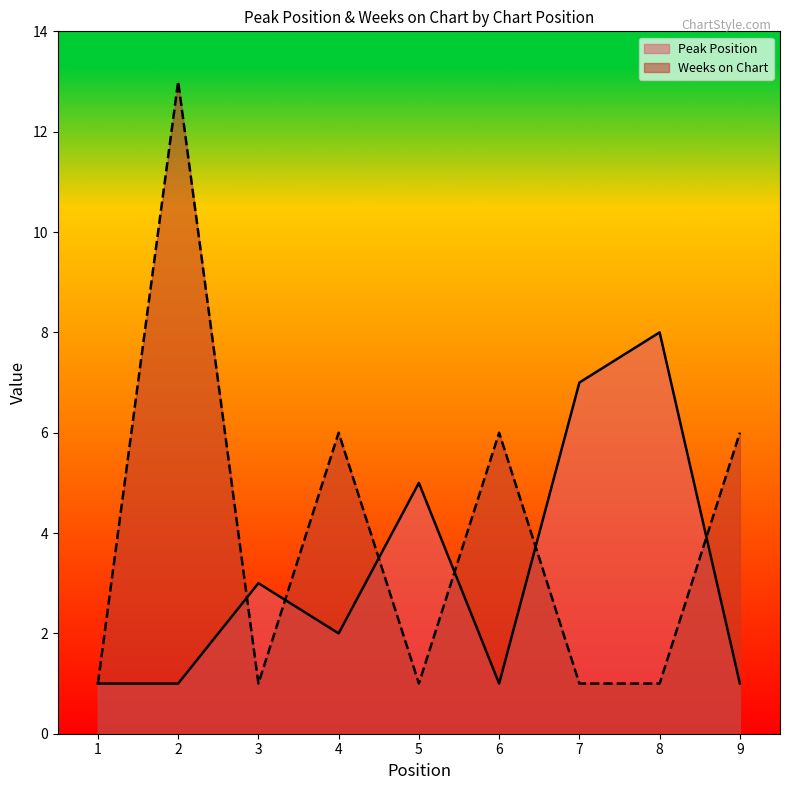

List the series in order of their peak value, lowest first.

Peak Position, Weeks on Chart